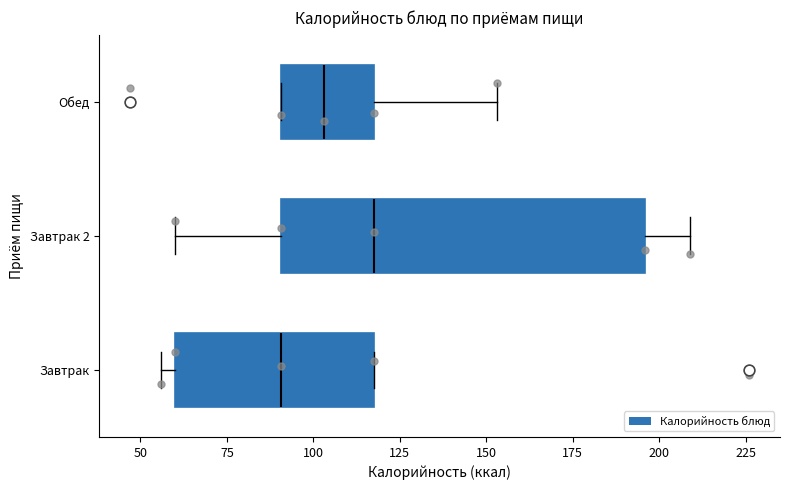

Which box has the furthest to the left median line?

Завтрак